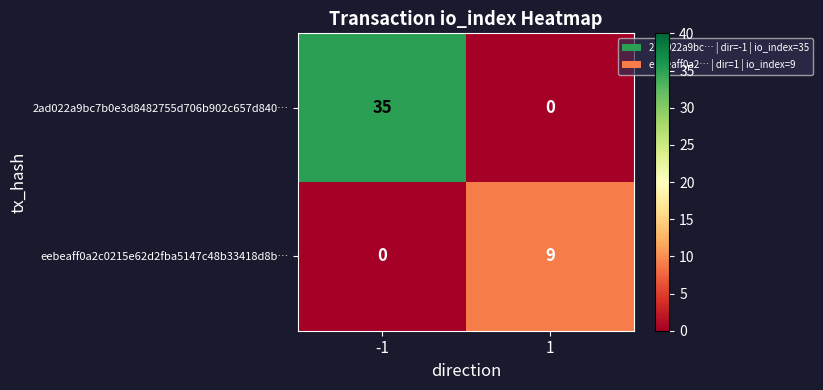

How many values in 2ad022a9bc7b0e3d8482755d706b902c657d840… are above zero?

1